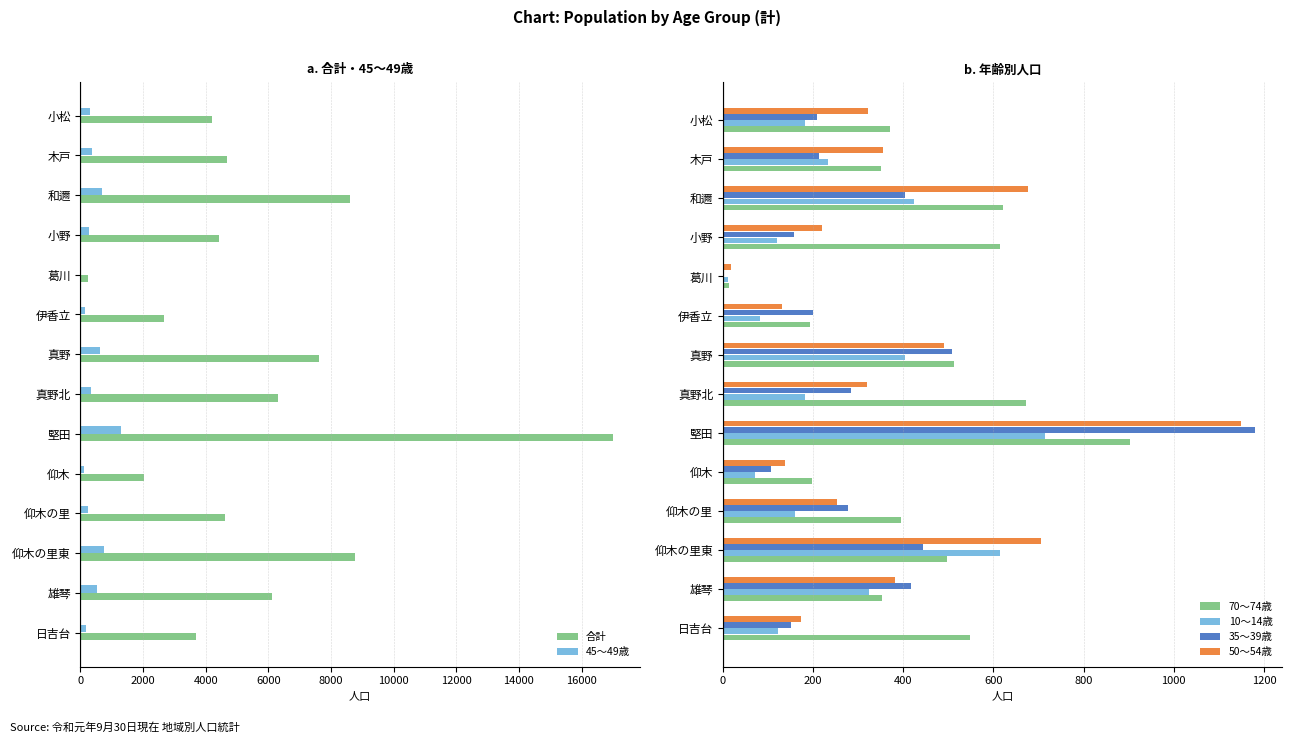

Which series has the largest total across all categories?

合計